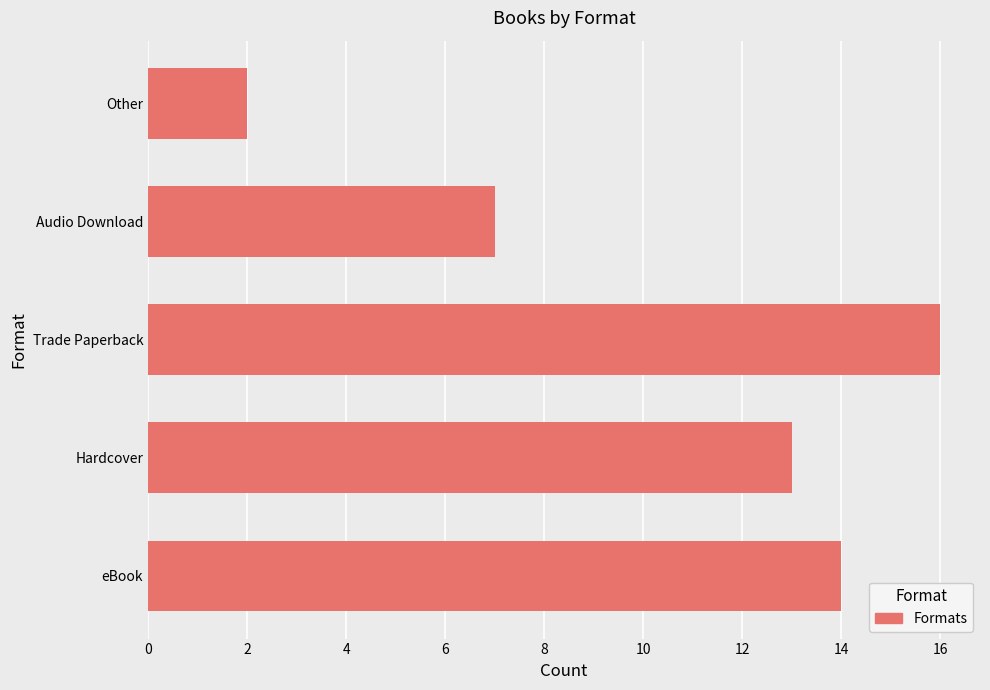

How many bars are there in total?

5